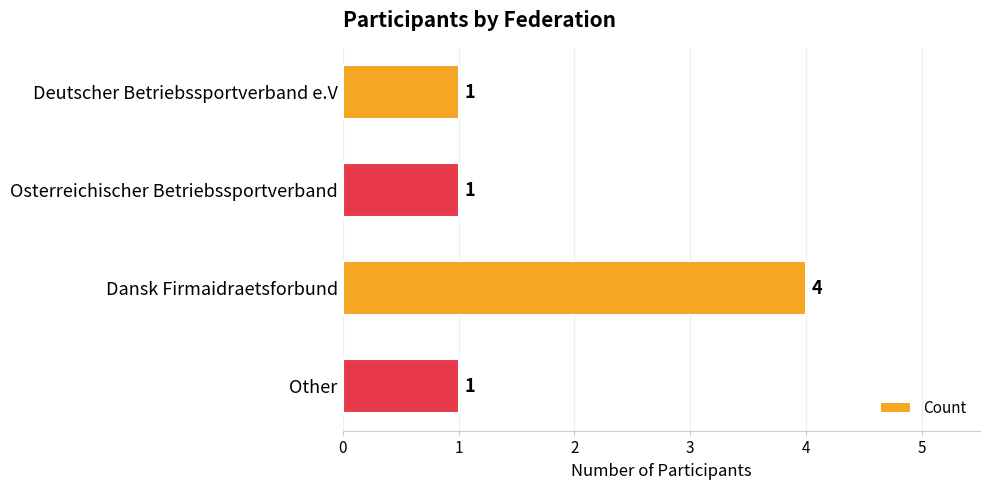

What is the value of the 3rd bar from the top?

4